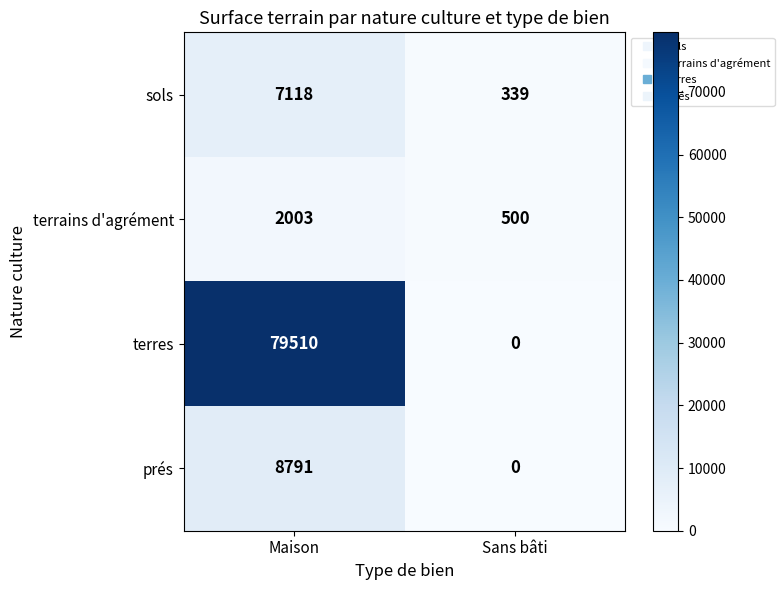

Reading left to right, extract all data points from this chart.

sols: 7118	339
terrains d'agrément: 2003	500
terres: 79510	0
prés: 8791	0